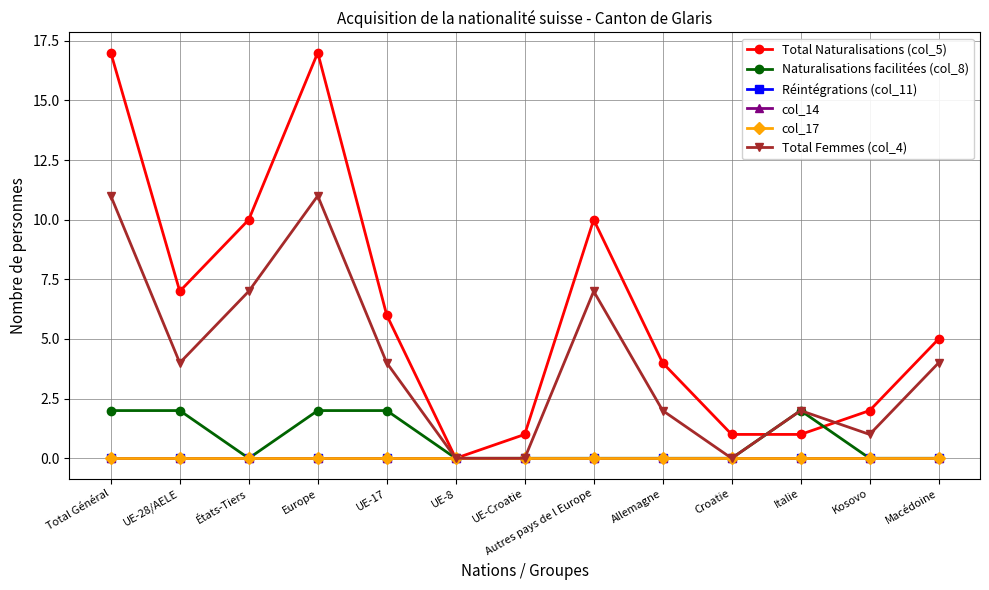

Is the value of Total Naturalisations (col_5) at Kosovo greater than the value of Total Femmes (col_4) at États-Tiers?

No